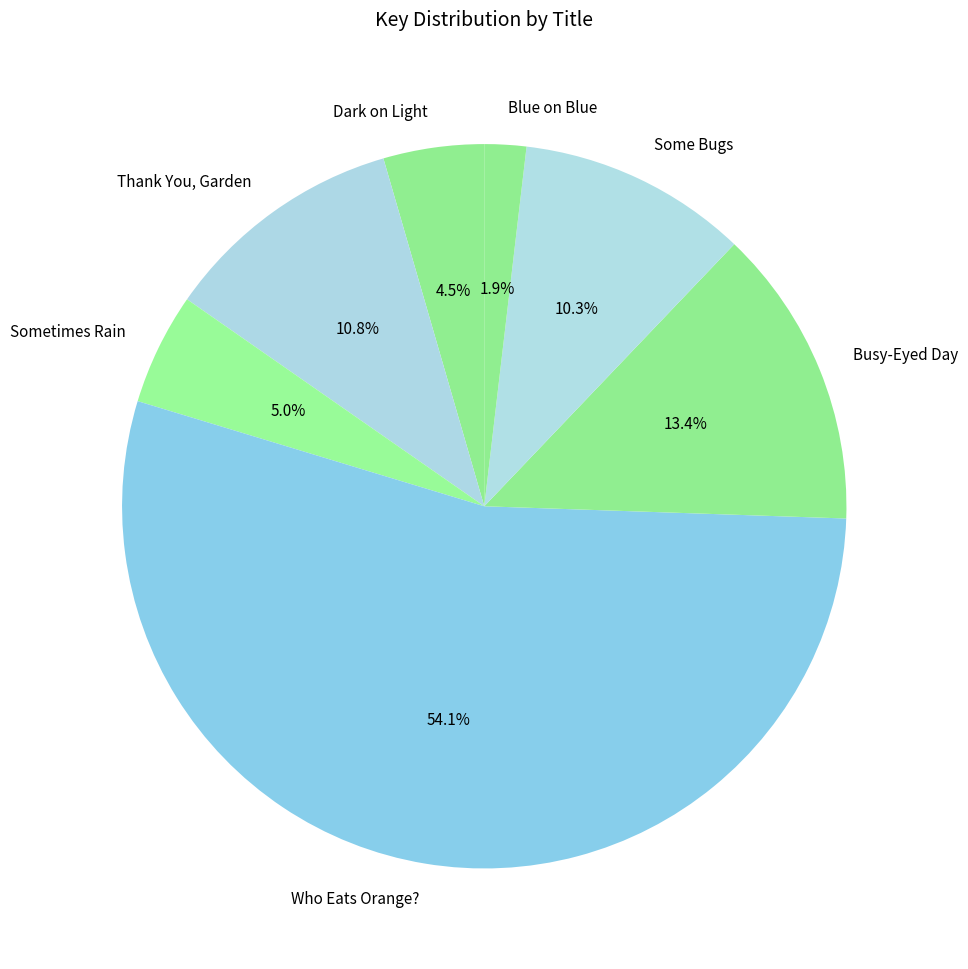

Does Who Eats Orange? represent more than half of the total?

Yes